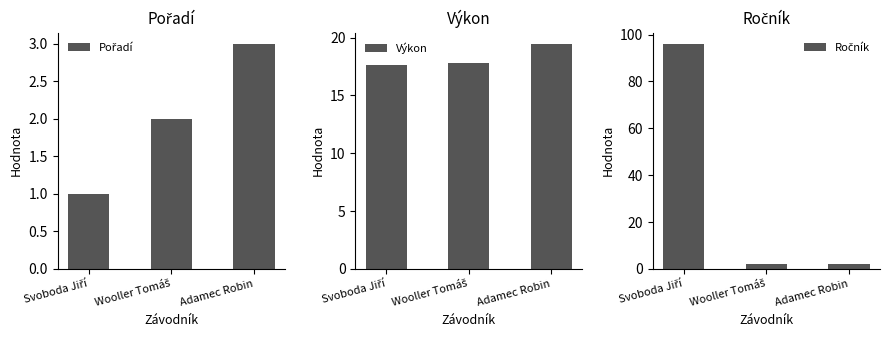

At Adamec Robin, list the series in order from smallest to largest.

Ročník, Pořadí, Výkon